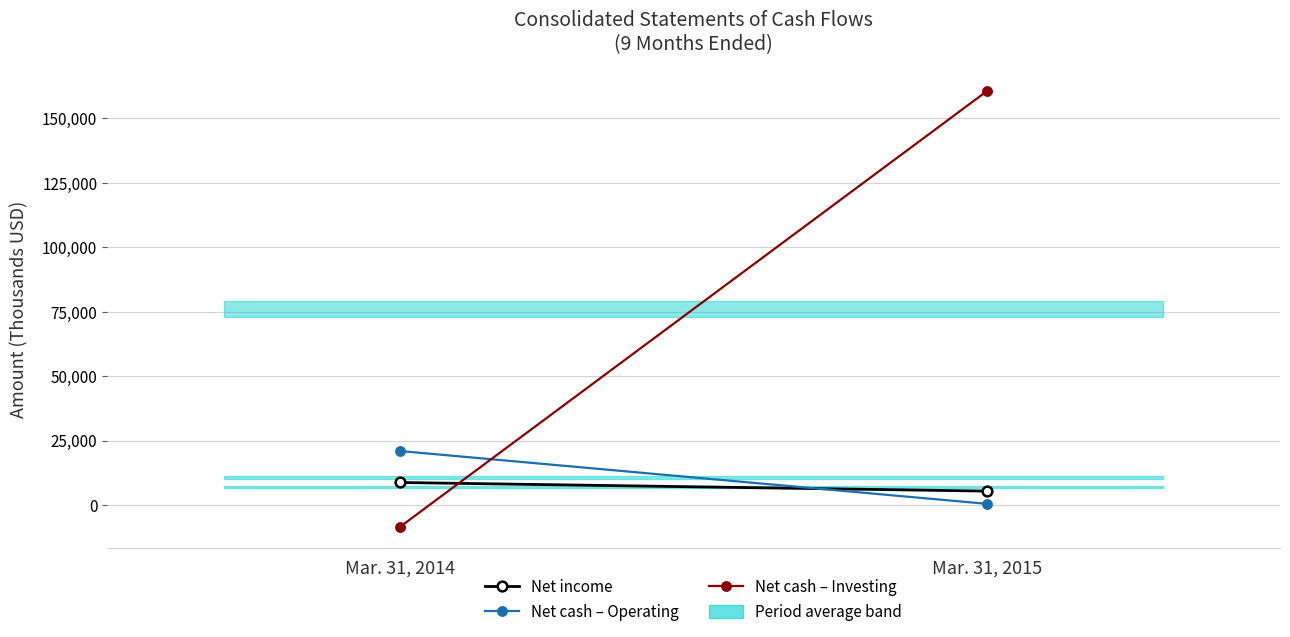

What is the sum of the Net cash – Operating values at Mar. 31, 2014 and Mar. 31, 2015?

21541